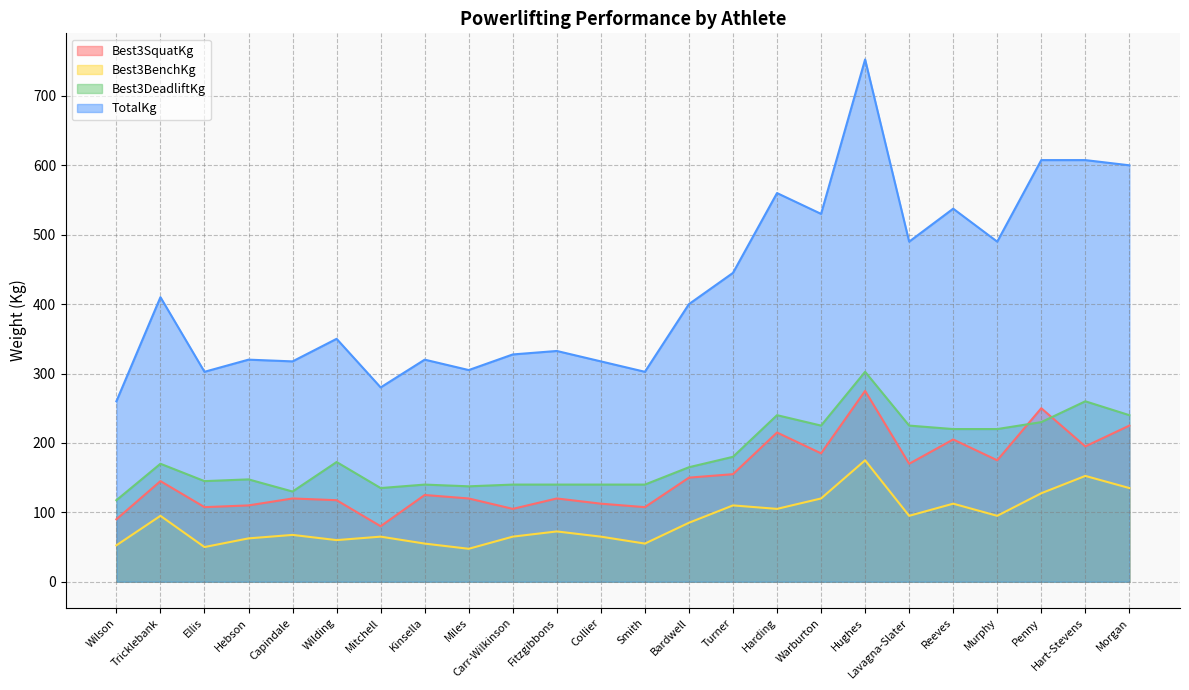

Which series has the largest total across all categories?

TotalKg